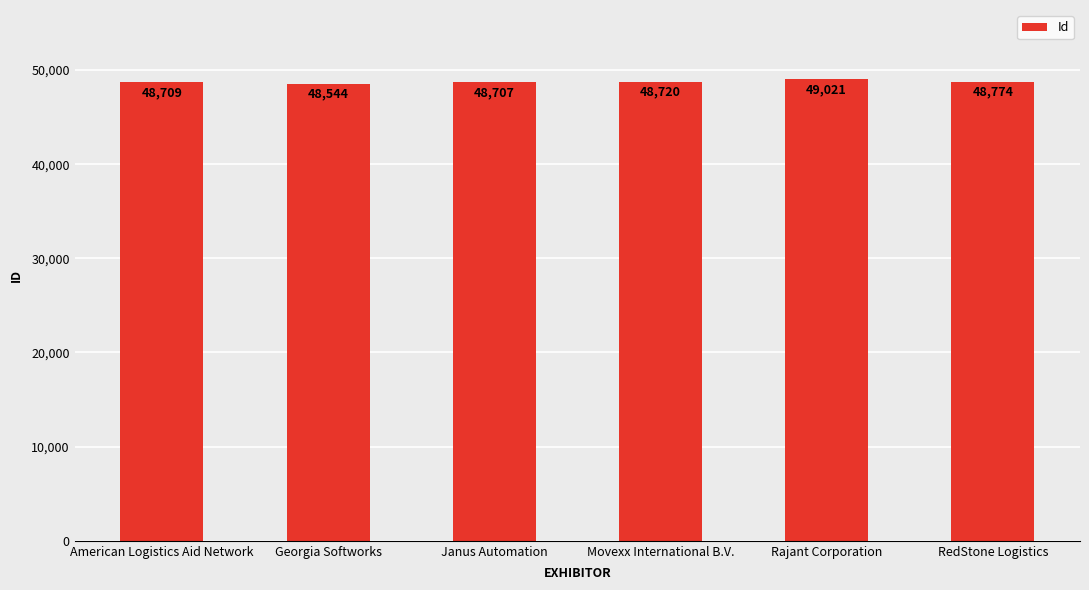

What is the label of the 6th bar from the left?

RedStone Logistics